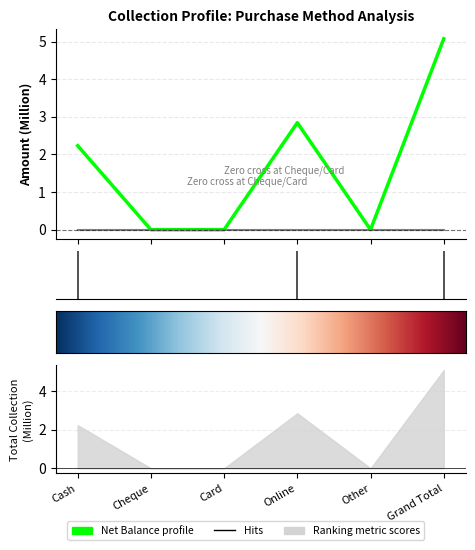

Rank the categories by value from highest to lowest.

Grand Total, Online, Cash, Cheque, Card, Other